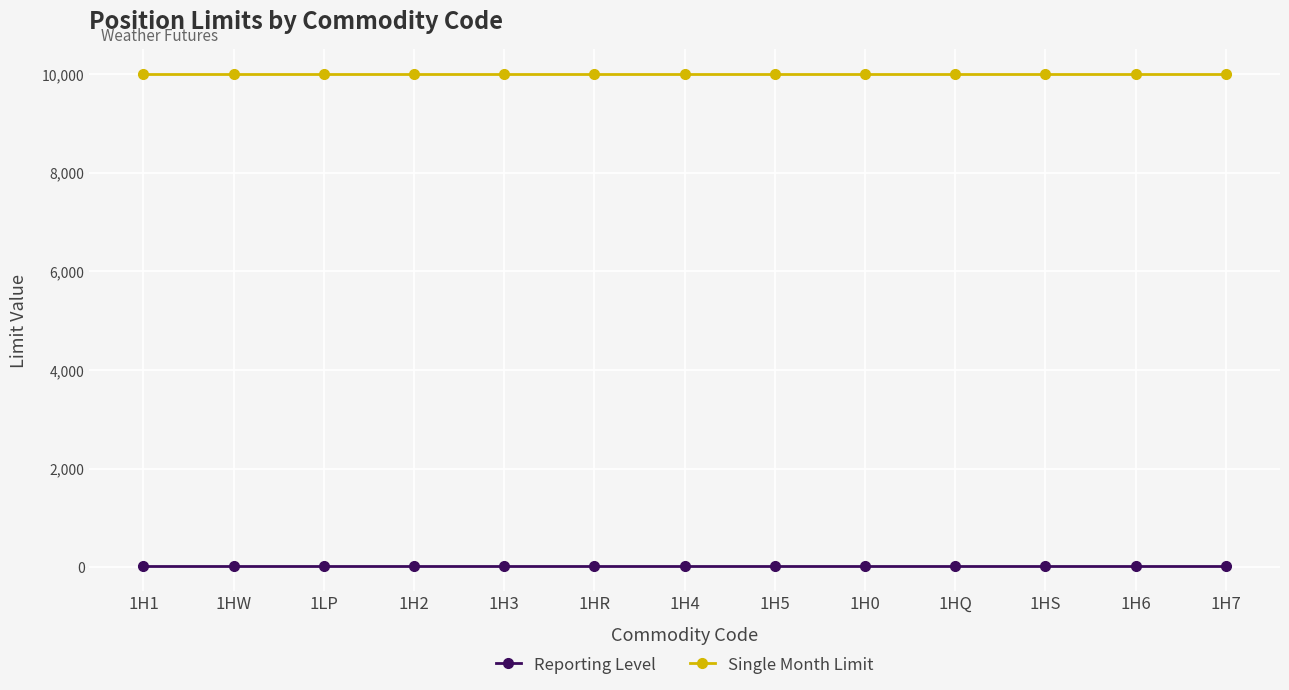

What is the smallest value displayed?

25